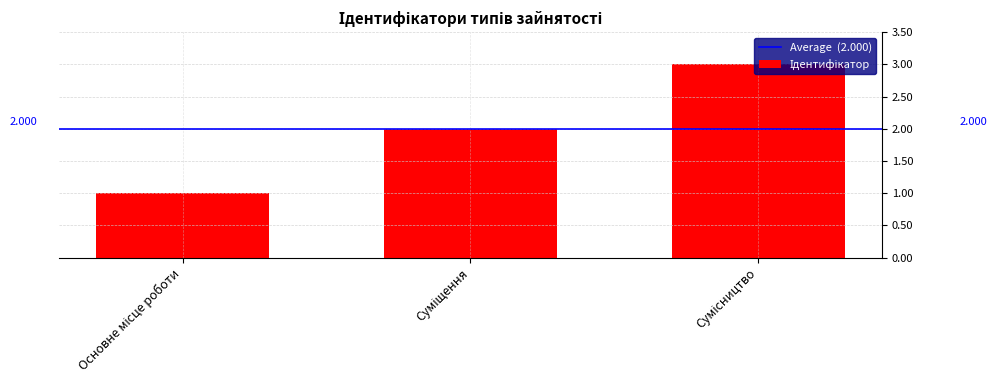

Rank the categories by value from highest to lowest.

Сумісництво, Суміщення, Основне місце роботи